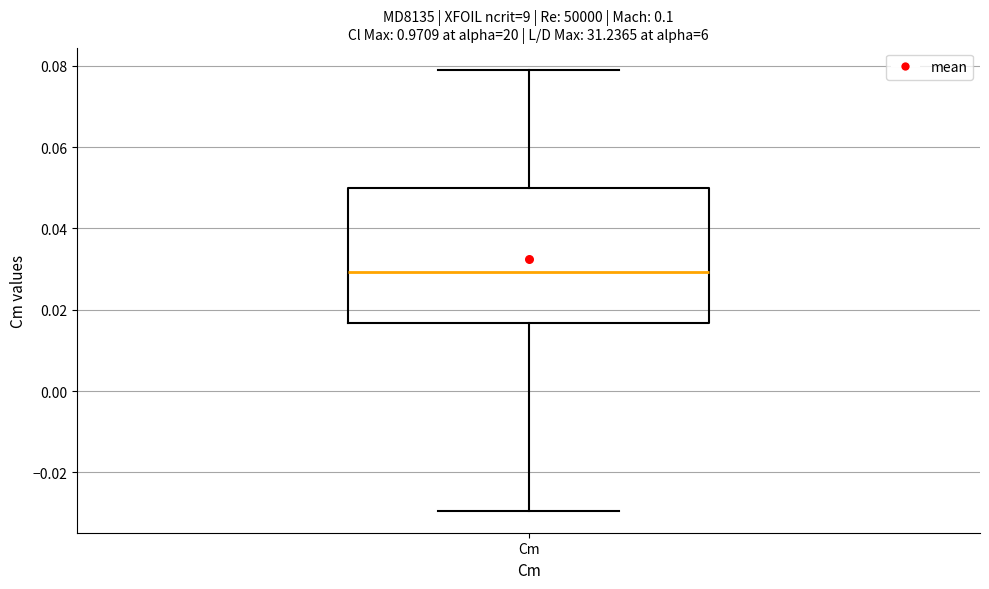

Where does the median line of the box for Cm sit on the y-axis? The values are not printed on the chart, so give them approximately, as read against the axis.

0.030